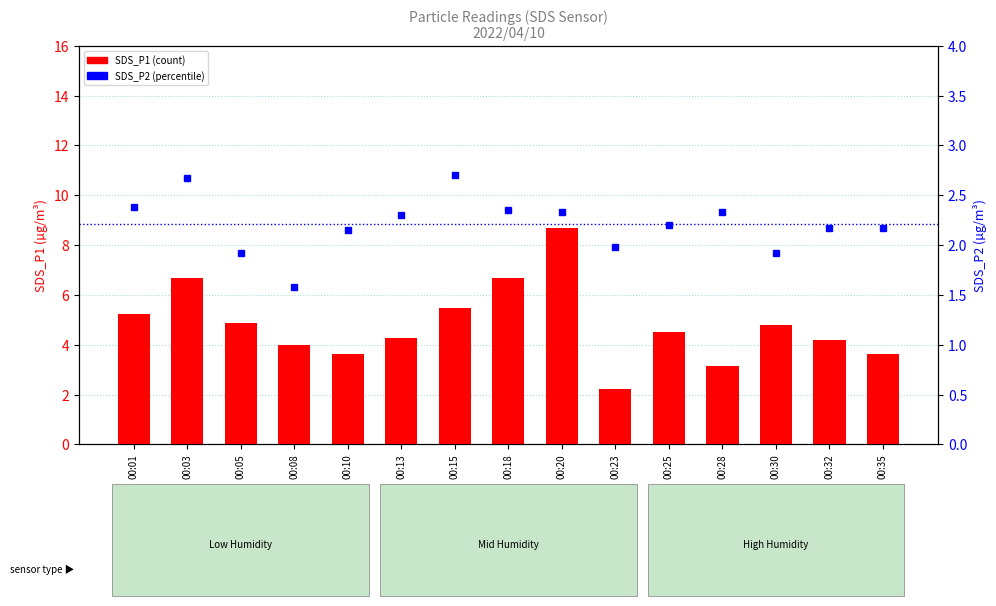

Which series has the largest range (max minus min)?

SDS_P1